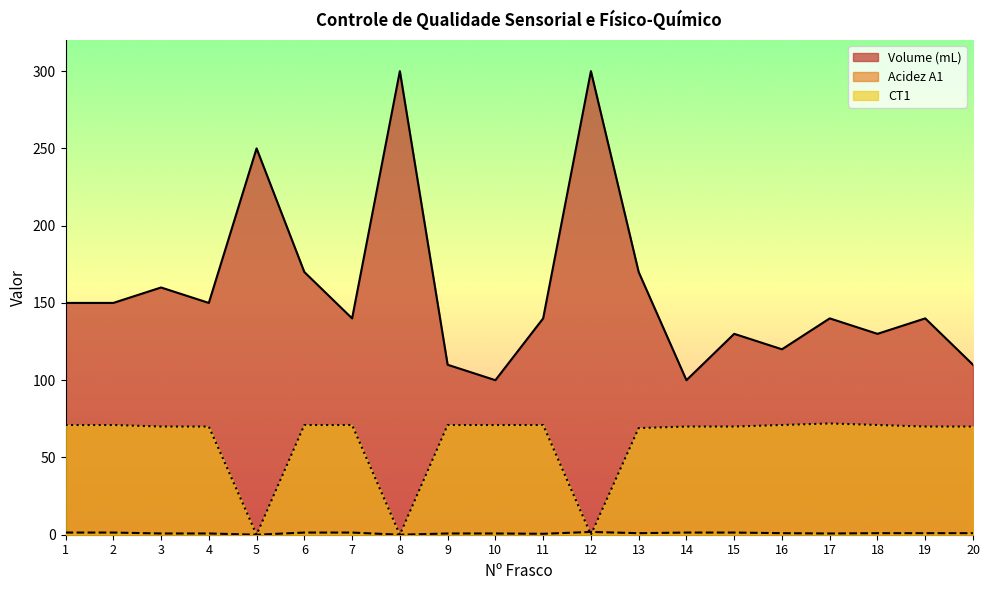

The Volume (mL) series shows 110.0 at 20. True or false?

True